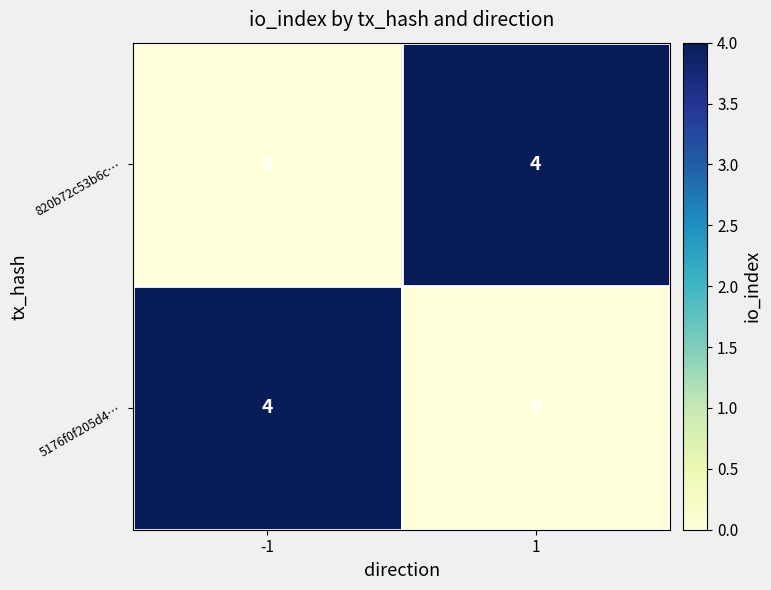

What is the highest value of the 5176f0f205d4… series?

4